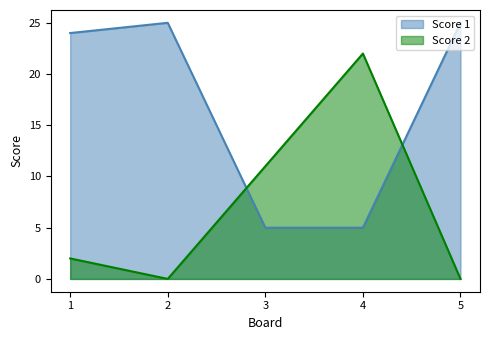

Reading left to right, what are all the values shown in this chart?

Score 1: 1=24	2=25	3=5	4=5	5=25
Score 2: 1=2	2=0	3=11	4=22	5=0